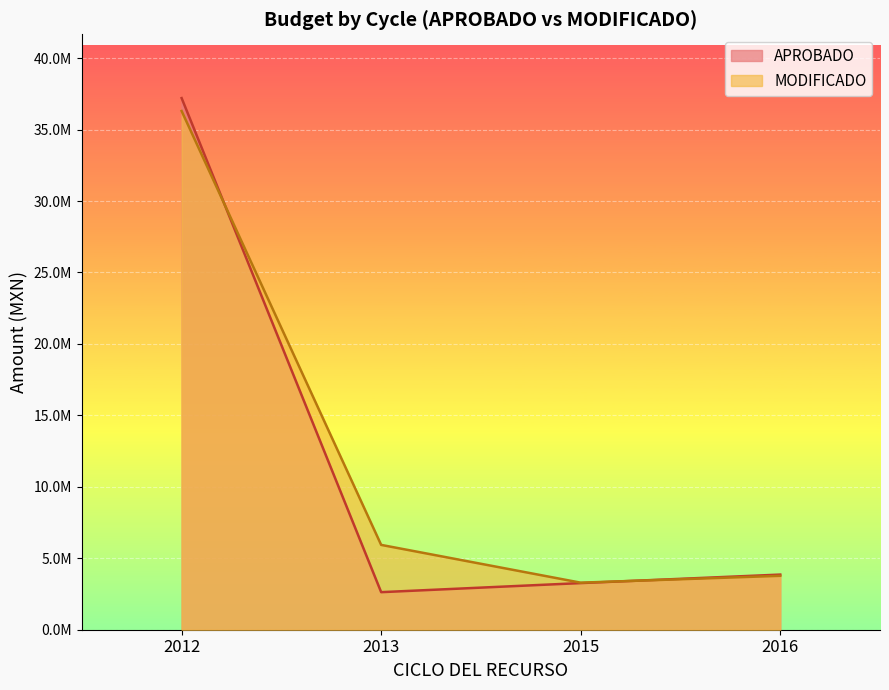

True or false: MODIFICADO and APROBADO cross at least once.

True